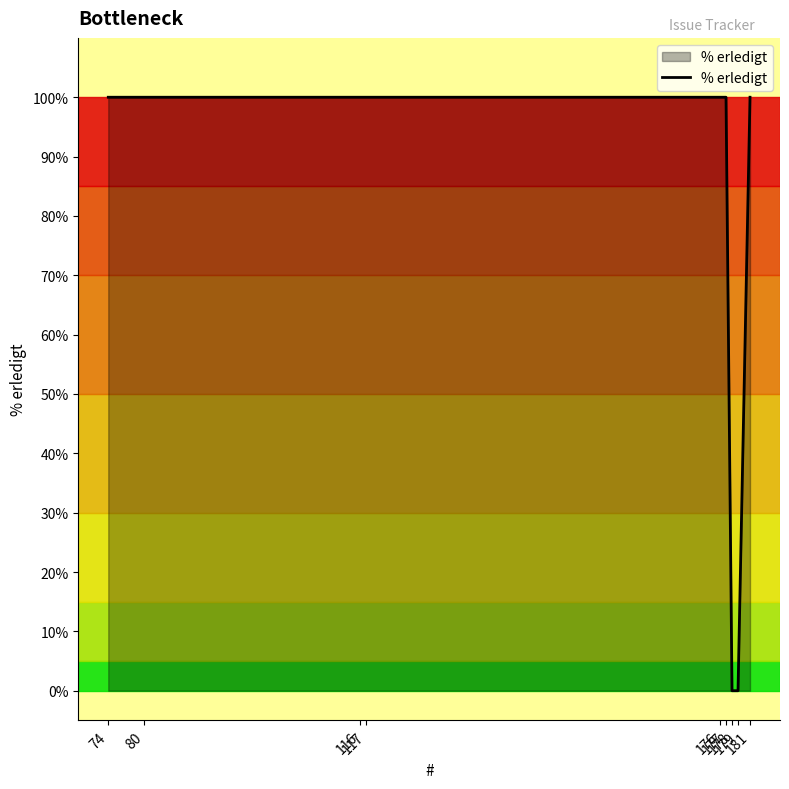

What is the difference between the maximum and minimum values?

100